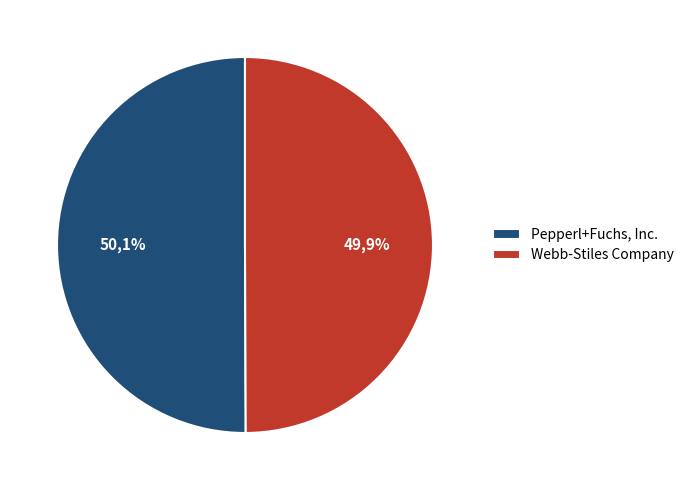

Which slice represents more than half of the pie?

Pepperl+Fuchs, Inc.